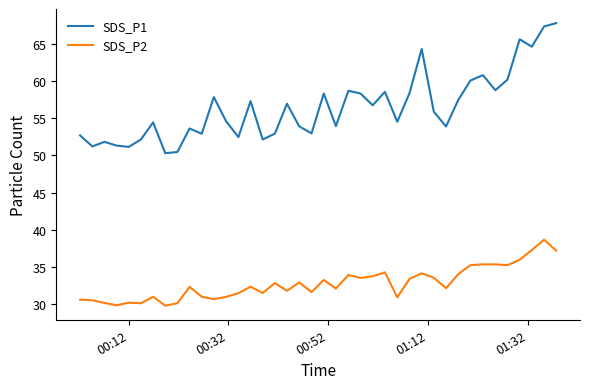

What is the sum of all SDS_P2 values?

1311.2